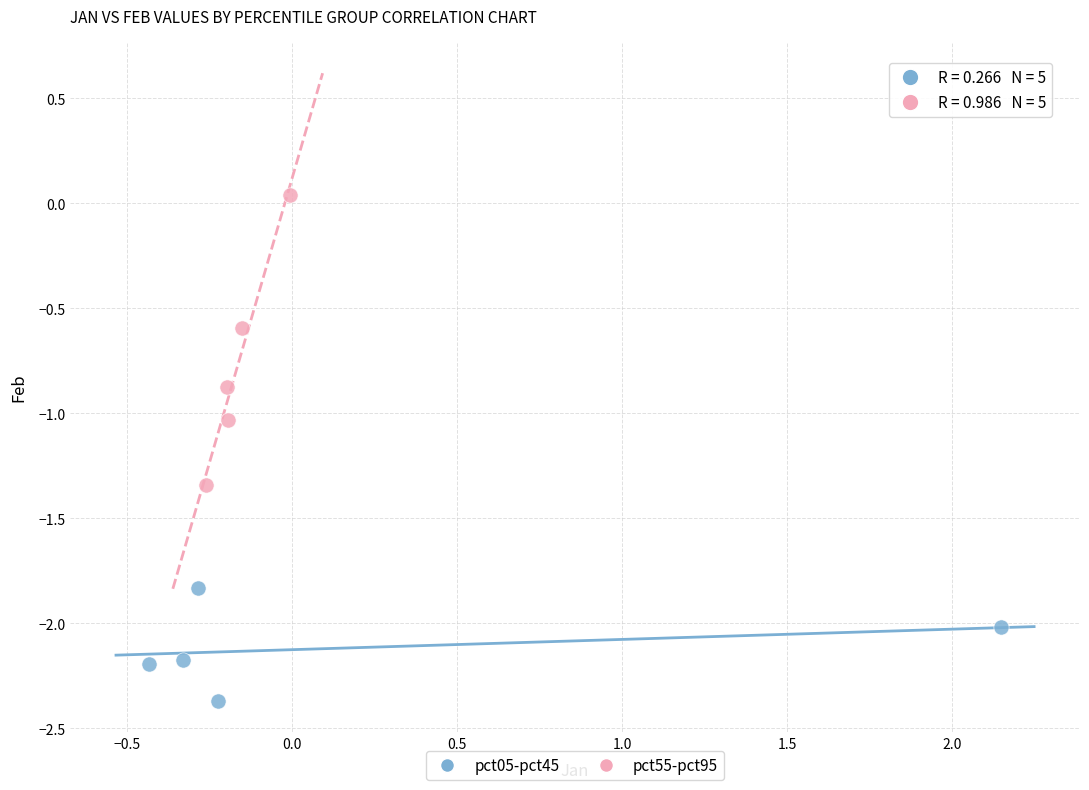

Which series has the widest spread of Y values?

pct55-pct95